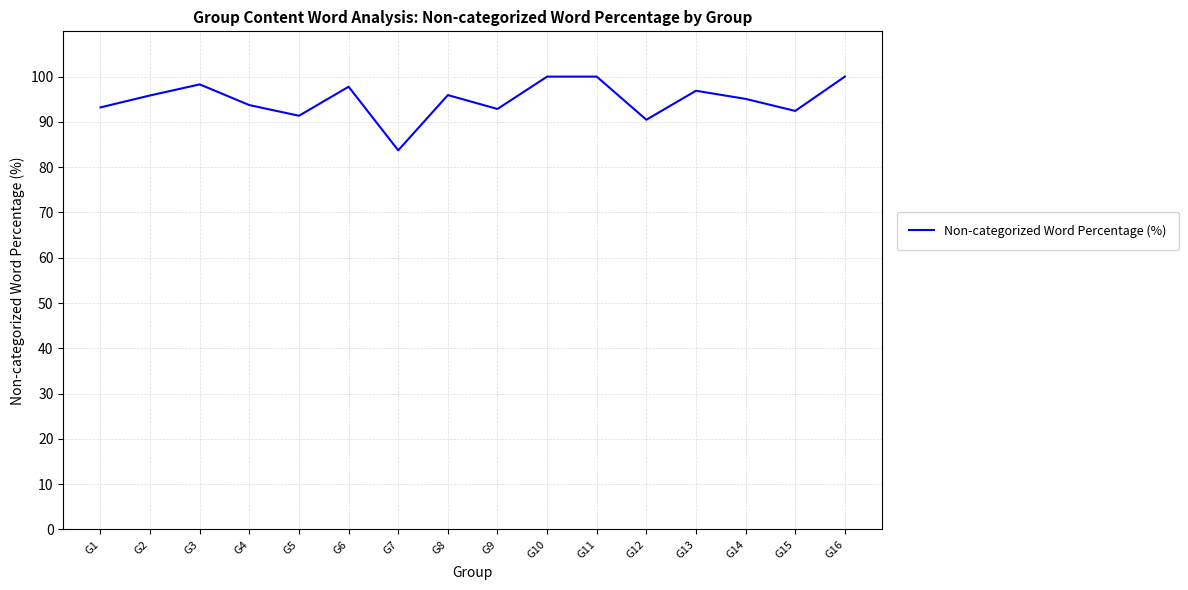

At which category does the data reach its first local valley?

G5